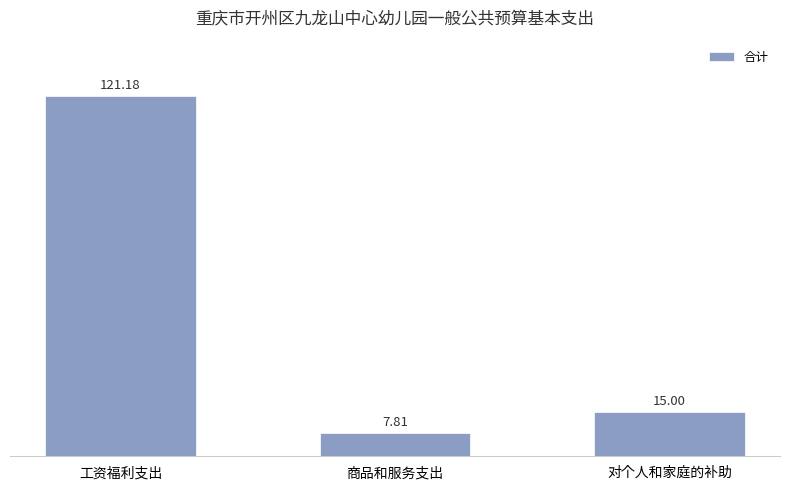

What is the change in value from 商品和服务支出 to 对个人和家庭的补助?

+7.2